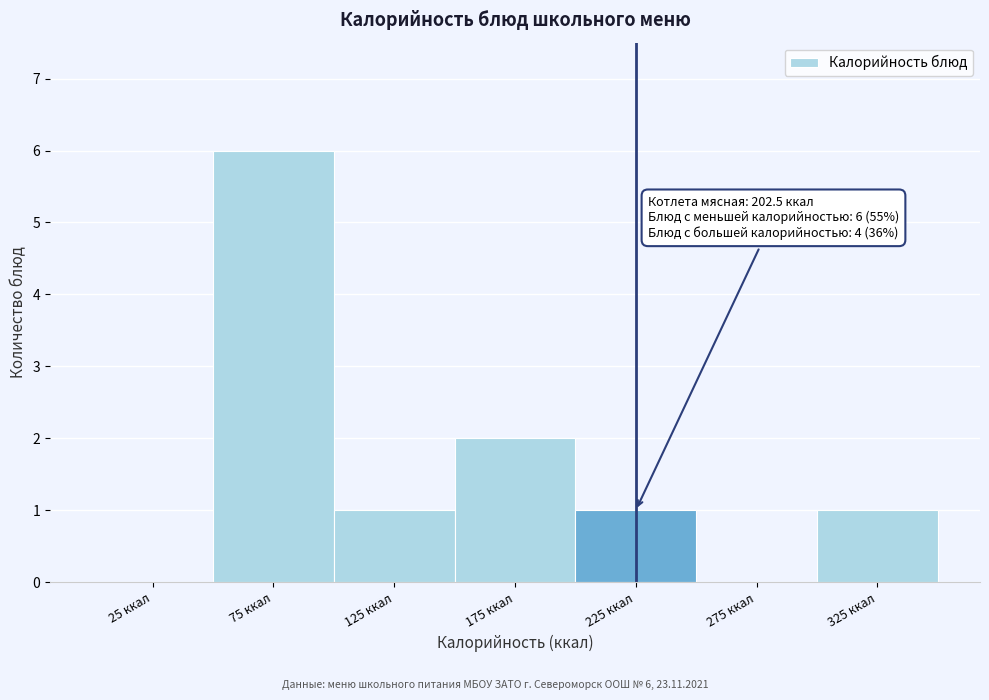

Which range on the x-axis has the tallest bar?

50 to 100